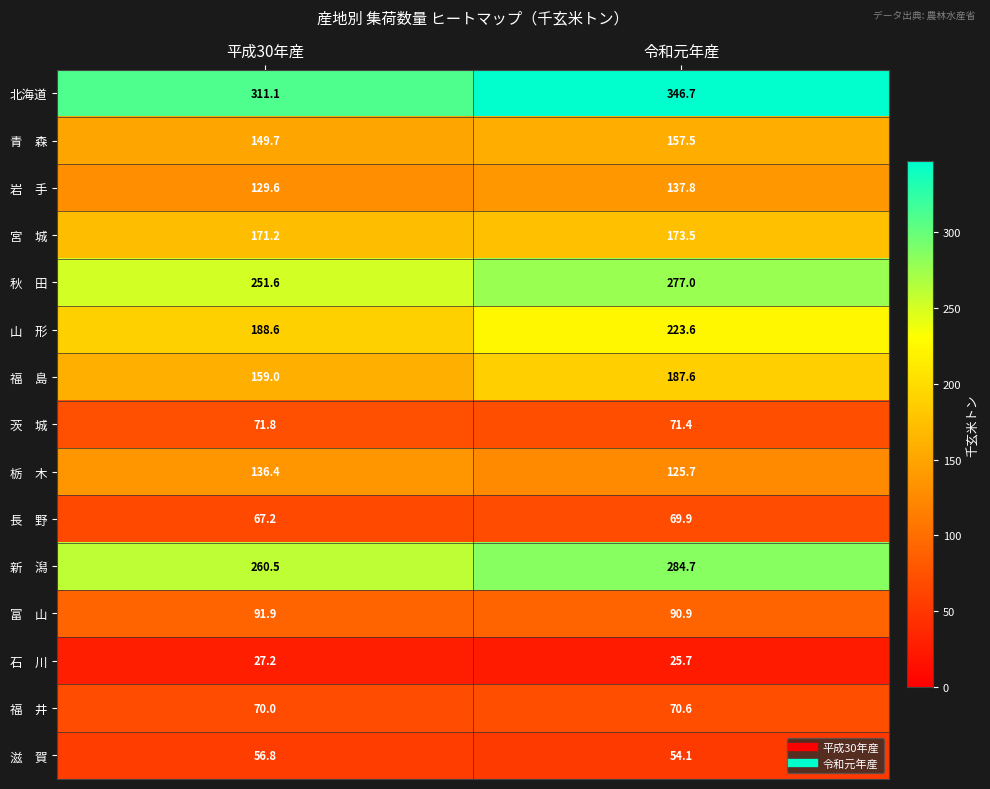

Which category has the highest value across all series?

令和元年産